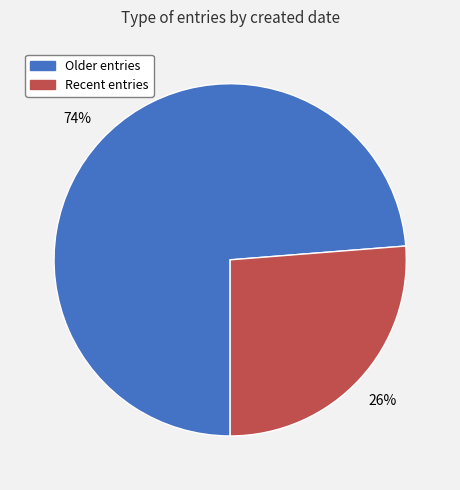

To the nearest percent, what is the average slice percentage?

50%